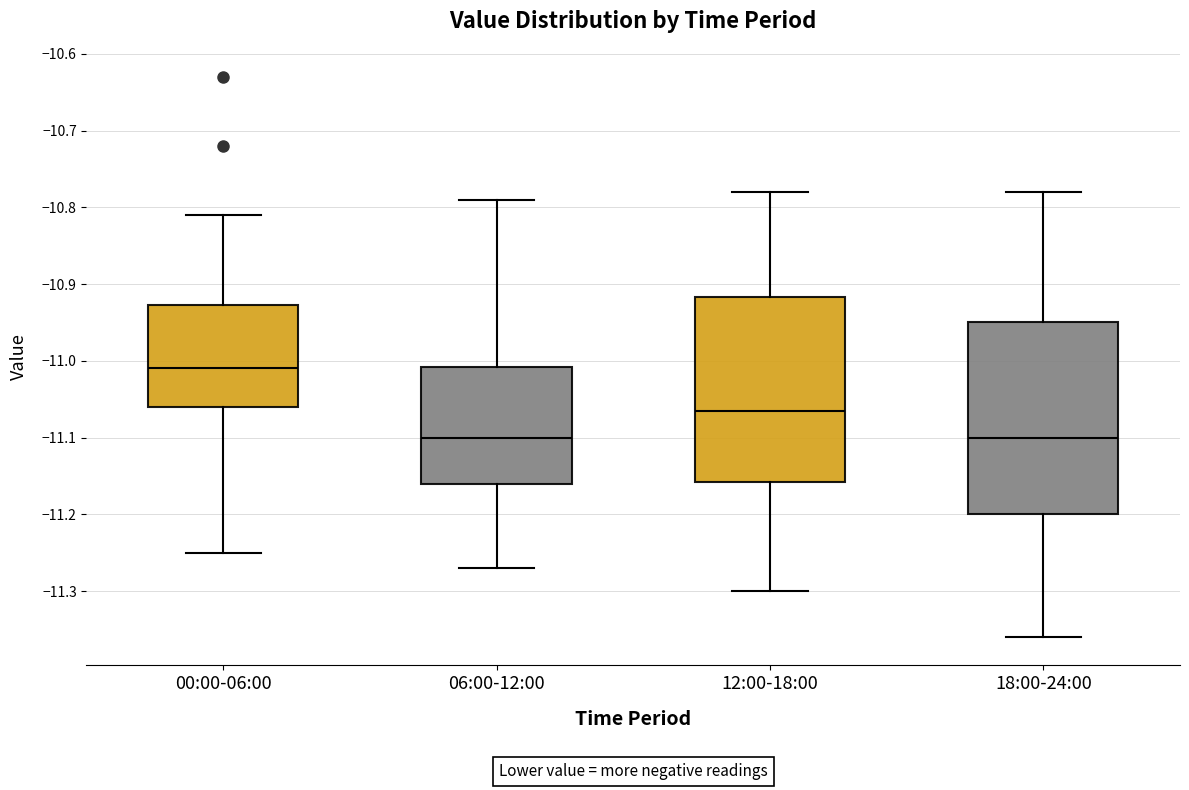

Which box's median line is the highest?

00:00-06:00